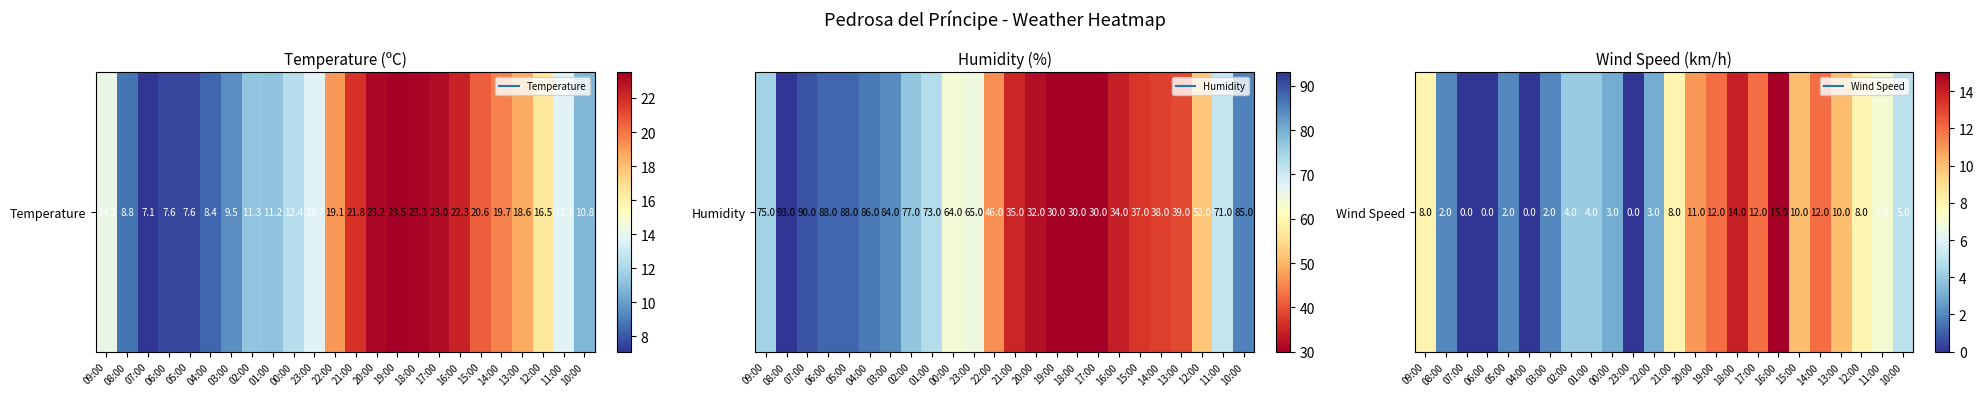

Rank the categories by value from highest to lowest.

16:00, 18:00, 19:00, 17:00, 14:00, 20:00, 15:00, 13:00, 09:00, 21:00, 12:00, 11:00, 10:00, 02:00, 01:00, 00:00, 22:00, 08:00, 05:00, 03:00, 07:00, 06:00, 04:00, 23:00